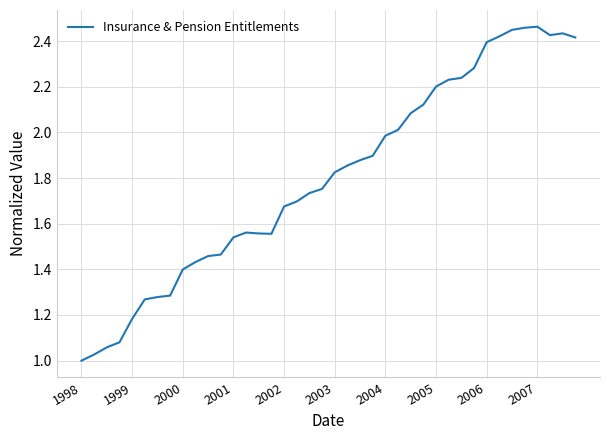

At which label is the value closest to 1?

1998